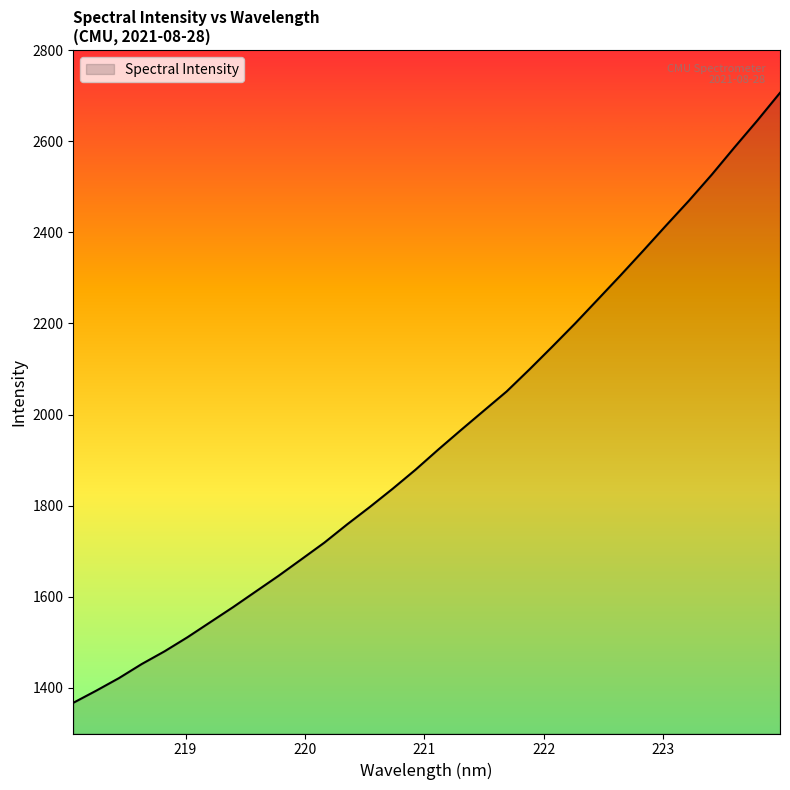

What is the difference between the maximum and minimum values?

1338.7